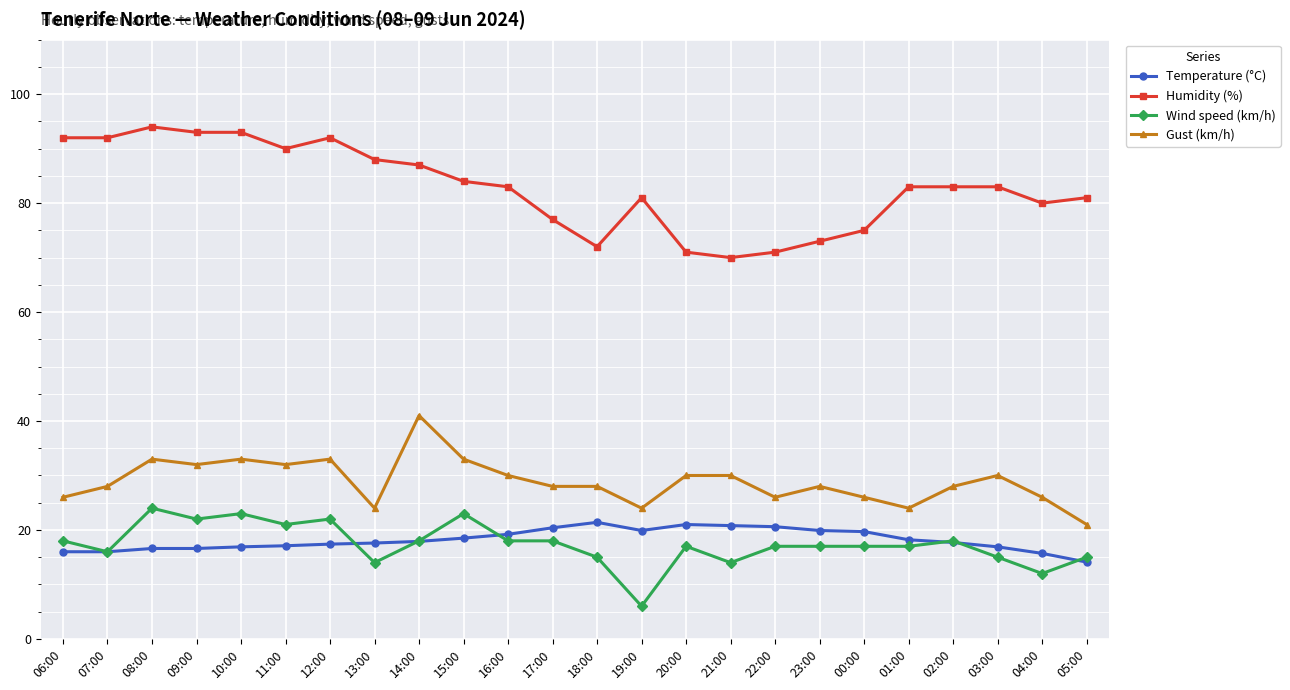

Count the number of categories in the chart.

24